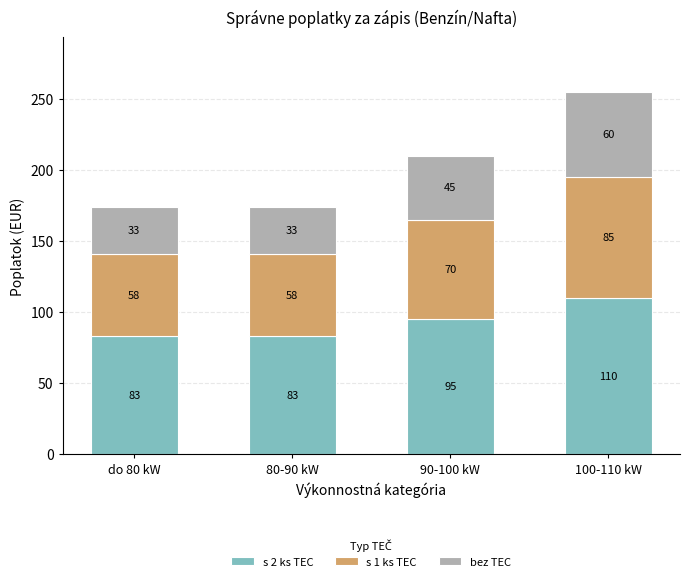

What is the total value across all series at 100-110 kW?

255